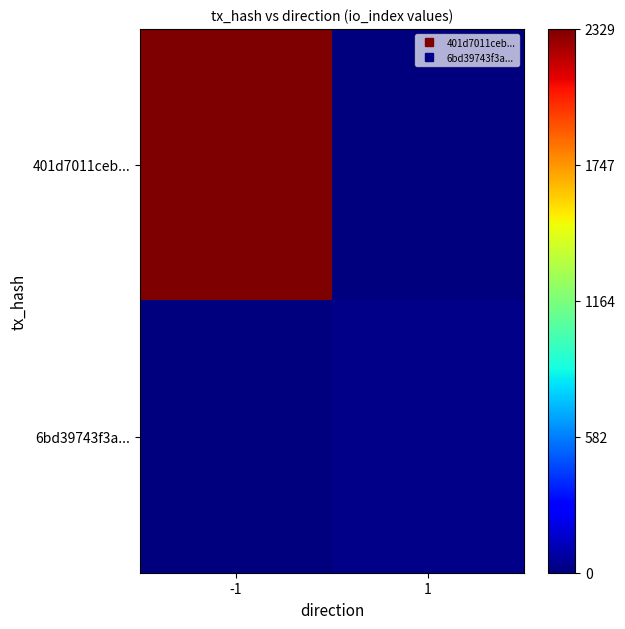

Reading left to right, extract all data points from this chart.

401d7011ceb...: -1=2329	1=0
6bd39743f3a...: -1=0	1=21